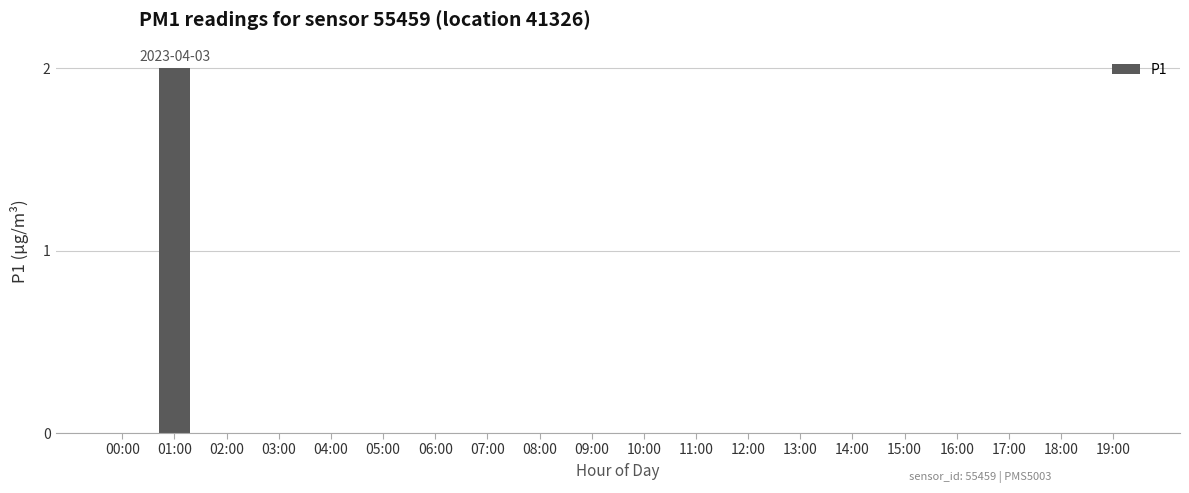

Count the values in the range 0 to 1.

19